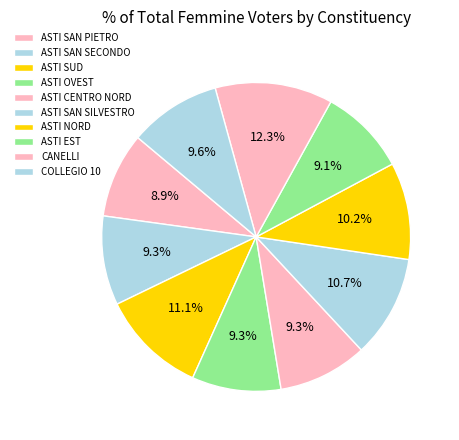

Count the number of slices in the pie.

10